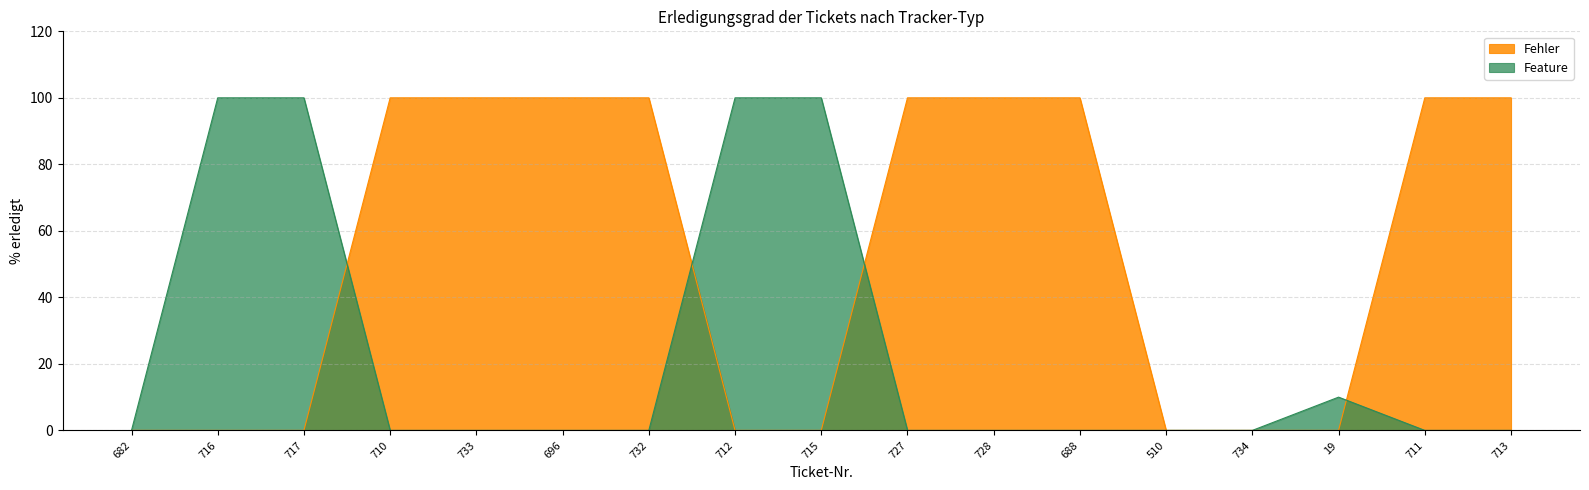

What position from the right is 734?

4